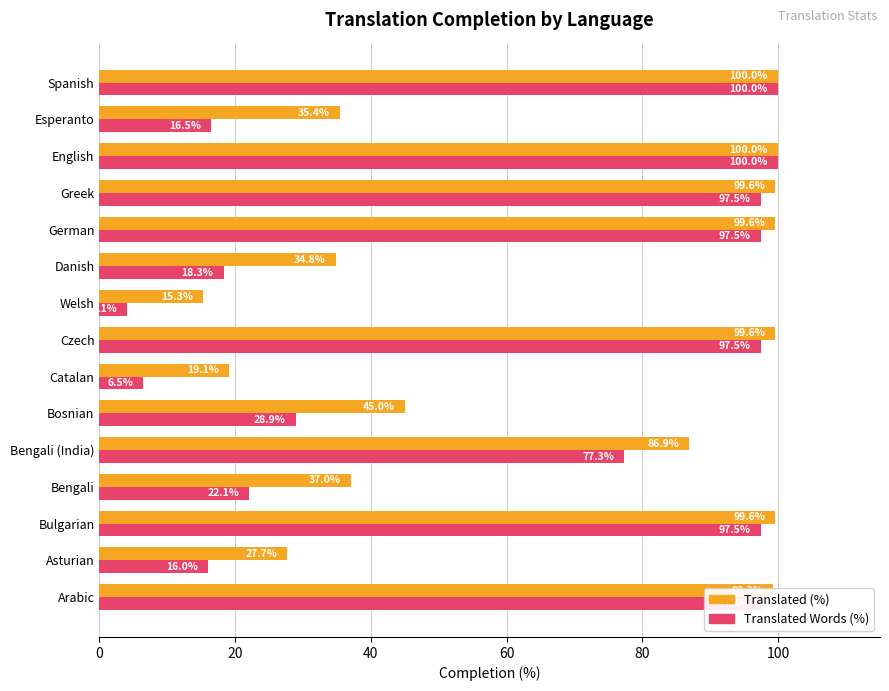

At Welsh, list the series in order from largest to smallest.

Translated (%), Translated Words (%)